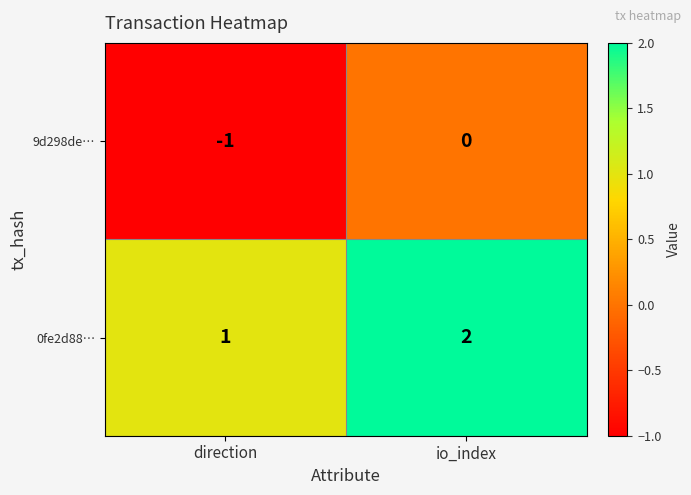

What is the total value across all series at io_index?

2